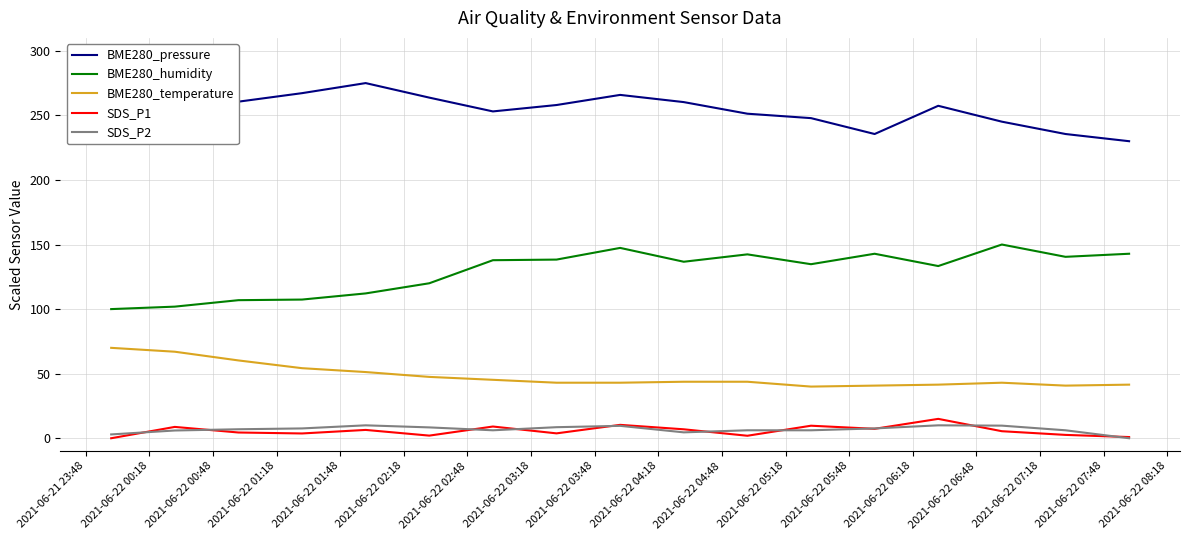

True or false: BME280_pressure and SDS_P1 cross at least once.

False